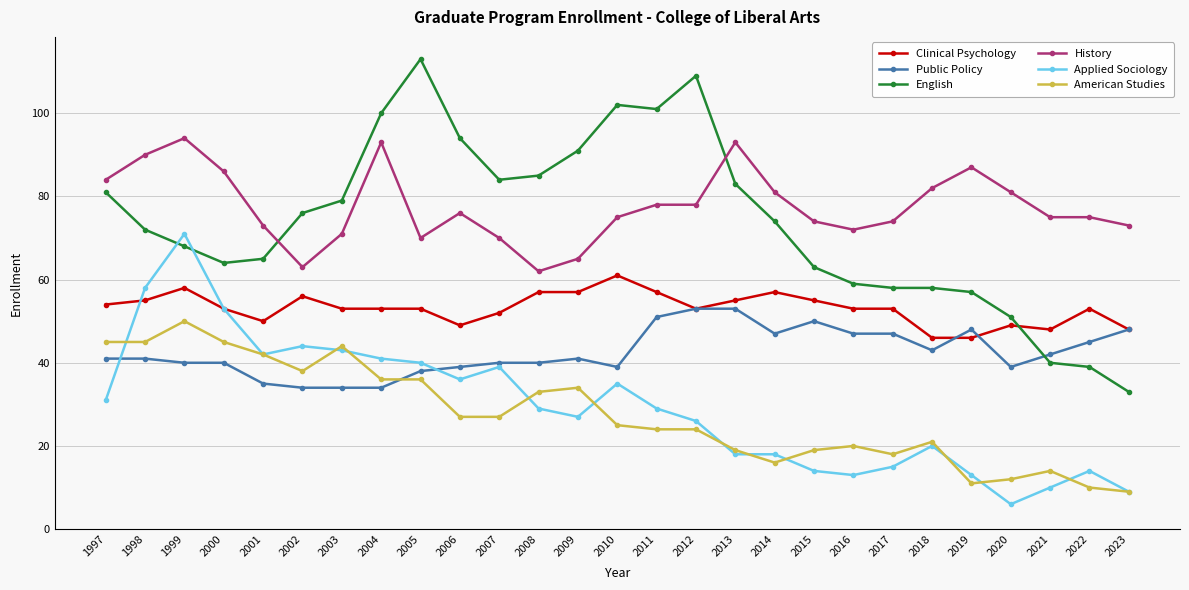

How many data points does each series have?

27